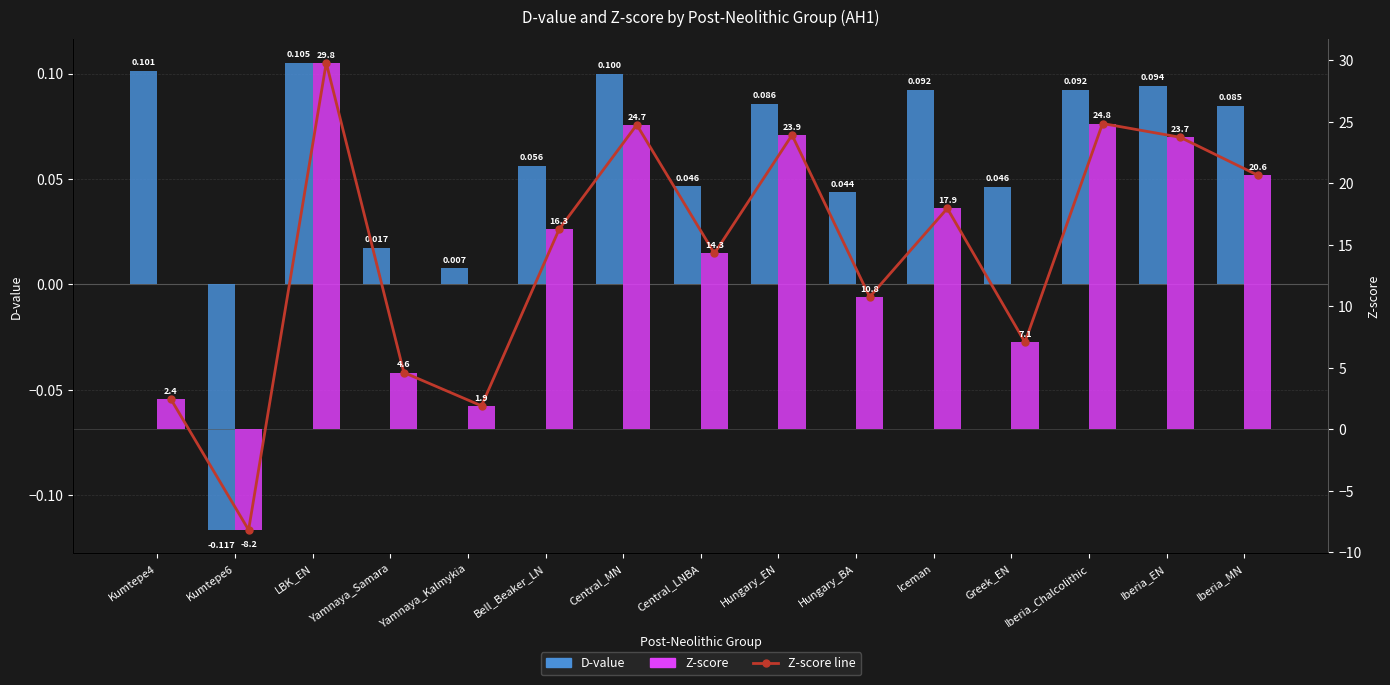

What is the spread (max minus min) of values at Central_MN?

24.6